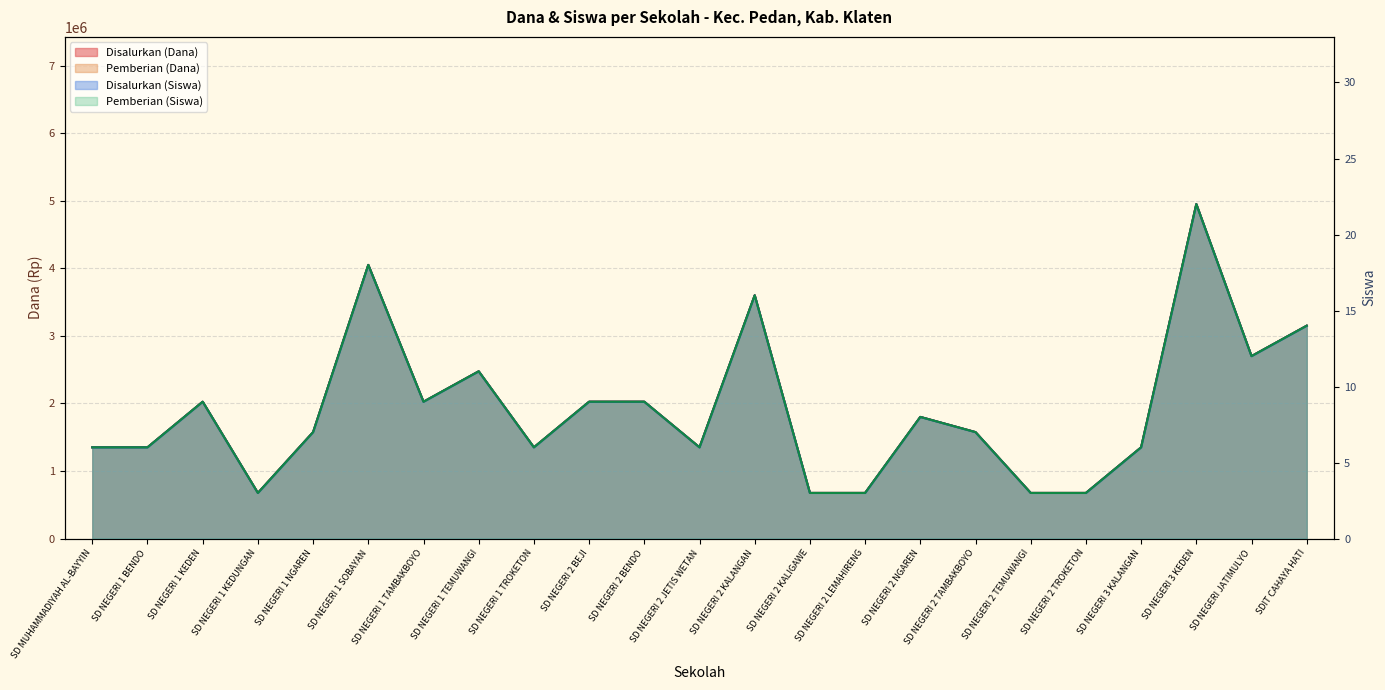

True or false: Disalurkan (Dana) and Pemberian (Dana) cross at least once.

False